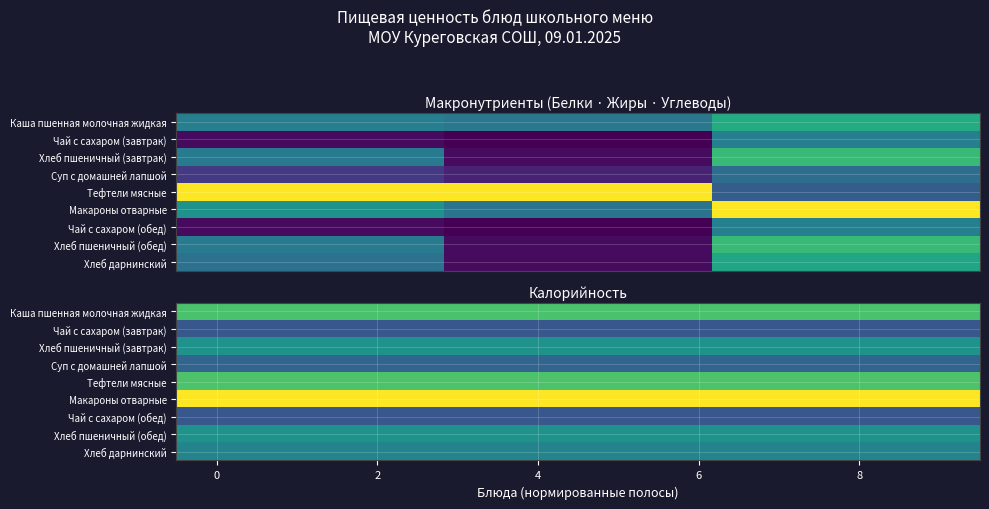

What is the average value of the Хлеб дарнинский series?

0.5